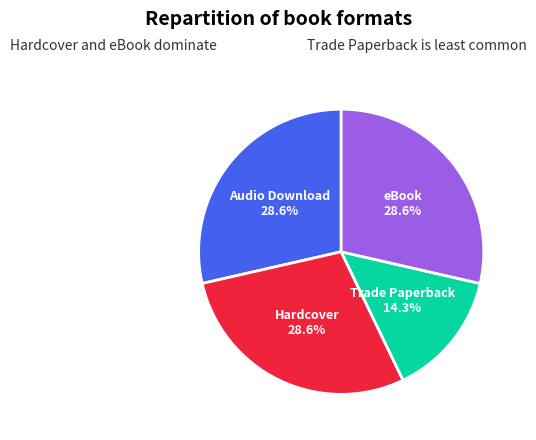

Which slice is the smallest?

Trade Paperback